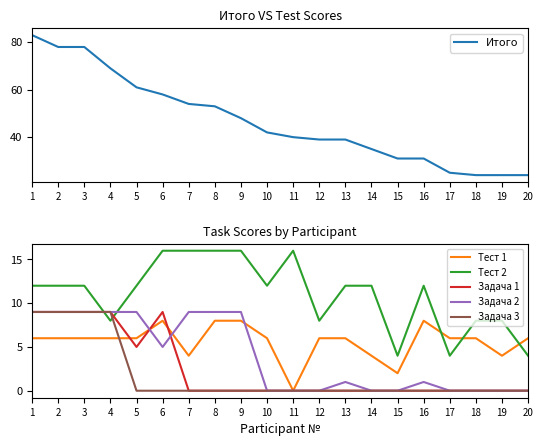

True or false: Задача 2 has more than 1 interior local peaks.

True